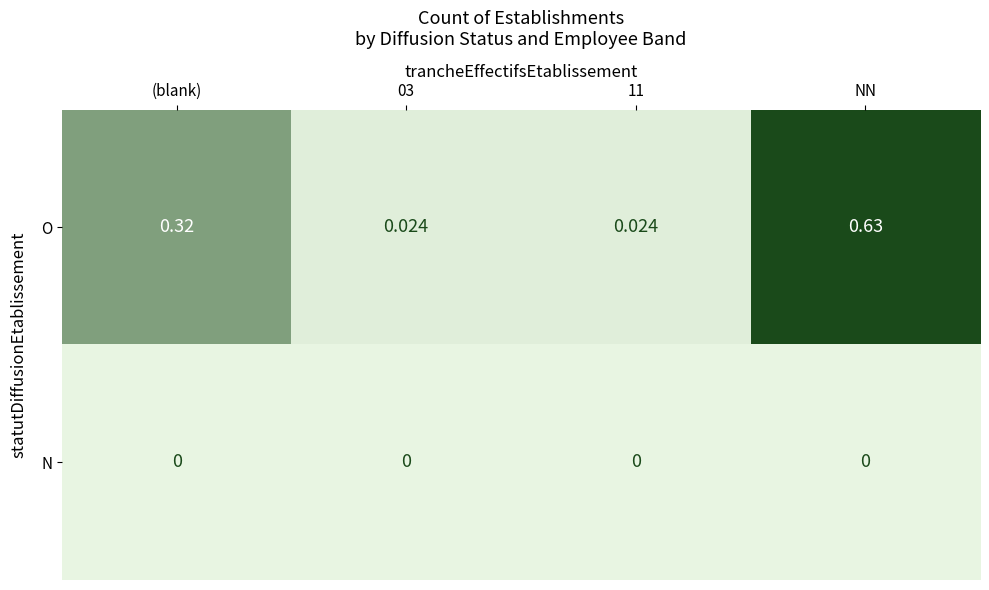

At how many categories does at least one series exceed 0?

4